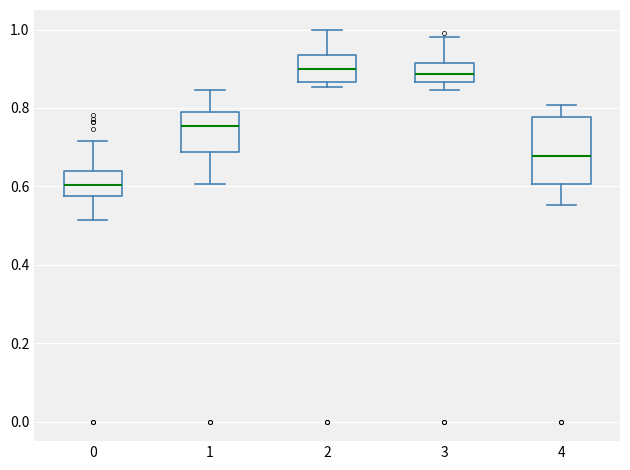

Which box's median line is the lowest?

0